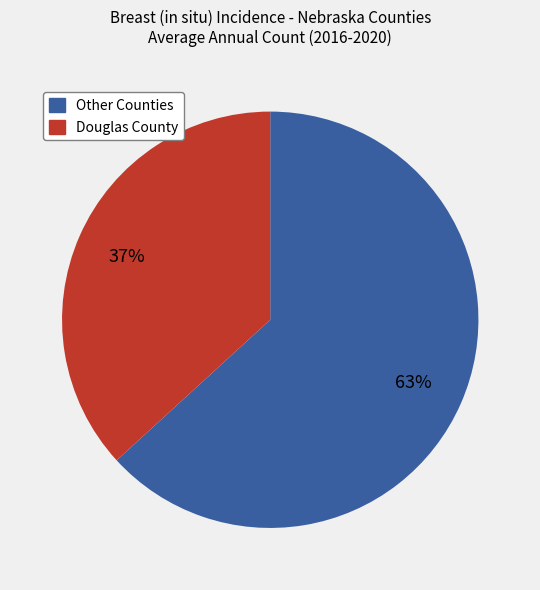

To the nearest percent, what is the average slice percentage?

50%